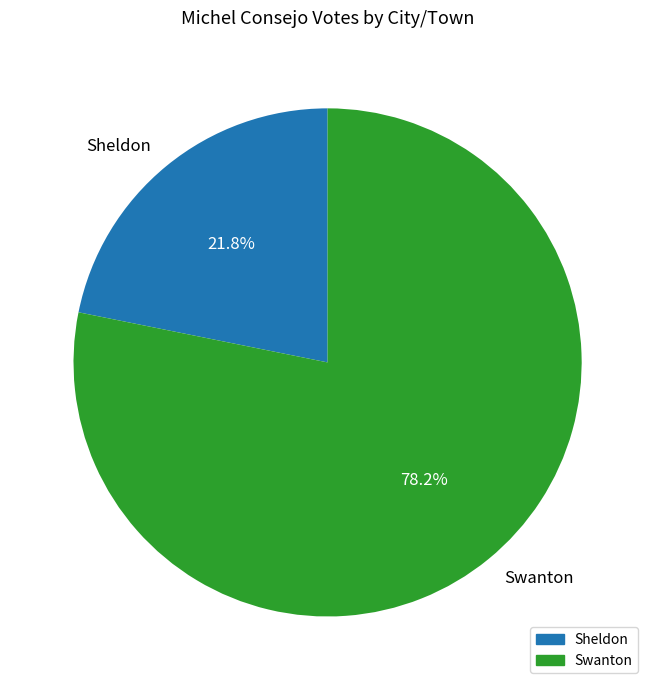

Which category accounts for the majority?

Swanton